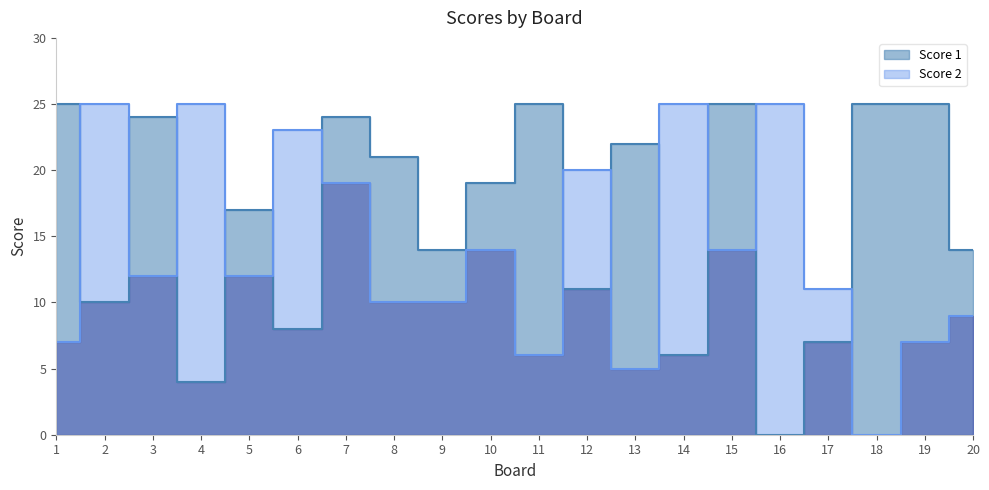

What is the sum of the Score 1 values at 11 and 17?

32